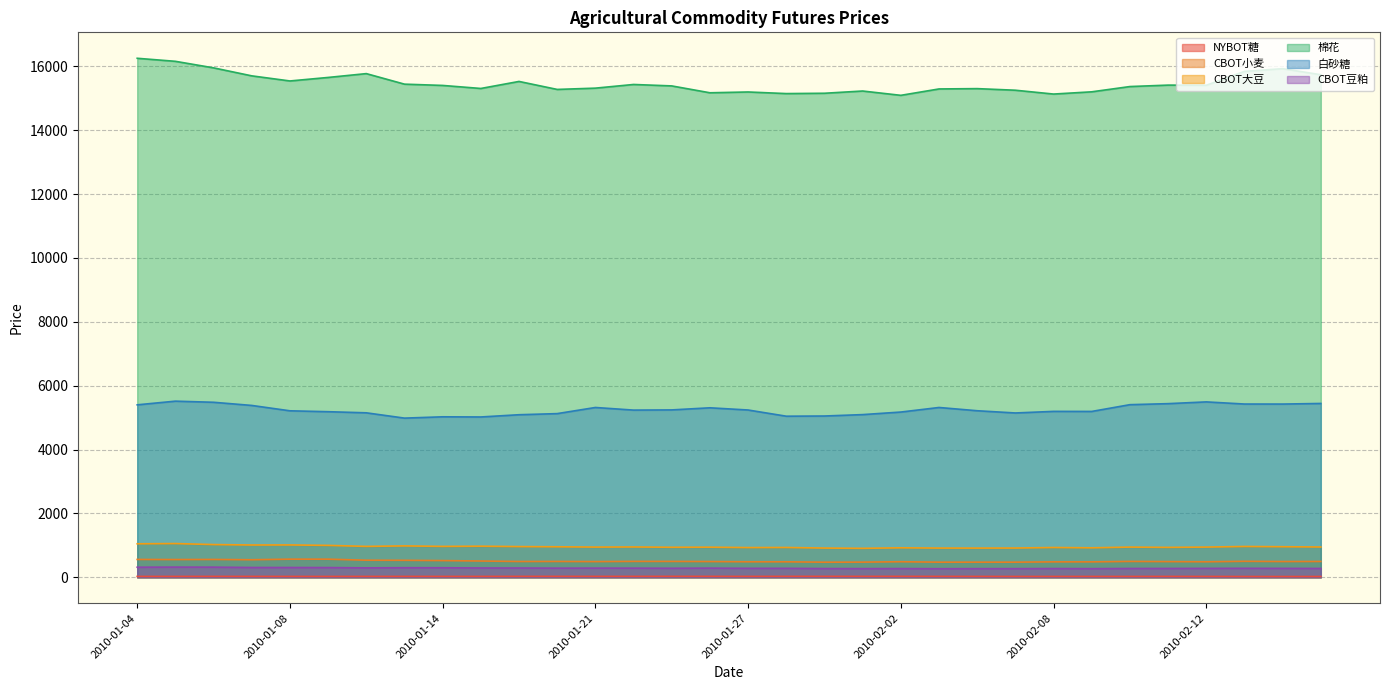

List the labels in order of CBOT大豆 value, largest first.

2010-01-05, 2010-01-04, 2010-01-06, 2010-01-08, 2010-01-07, 2010-01-11, 2010-01-13, 2010-01-15, 2010-01-12, 2010-01-14, 2010-02-22, 2010-01-19, 2010-02-23, 2010-01-20, 2010-01-22, 2010-02-24, 2010-02-12, 2010-01-21, 2010-02-10, 2010-01-26, 2010-01-25, 2010-02-11, 2010-01-28, 2010-02-08, 2010-01-27, 2010-02-02, 2010-02-09, 2010-02-05, 2010-01-29, 2010-02-03, 2010-02-04, 2010-02-01